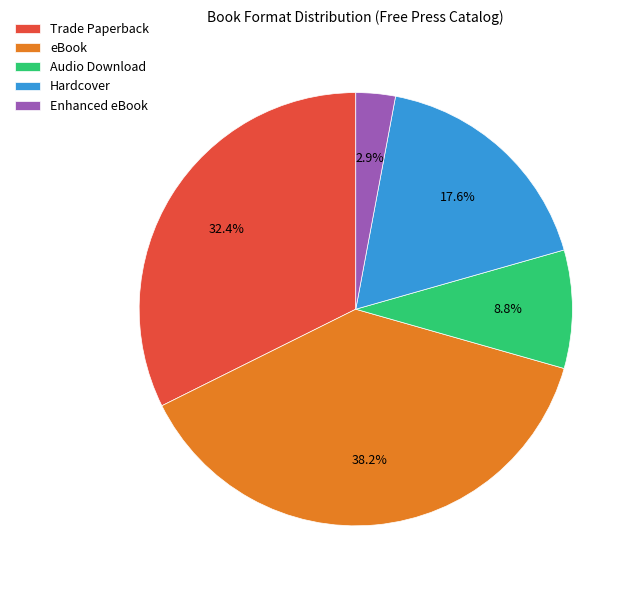

What portion of the pie excludes Audio Download?

91.2%